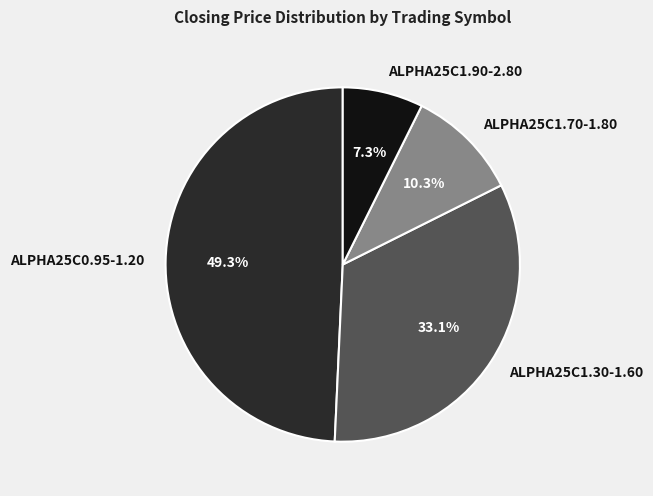

Is there a majority slice in this chart?

No